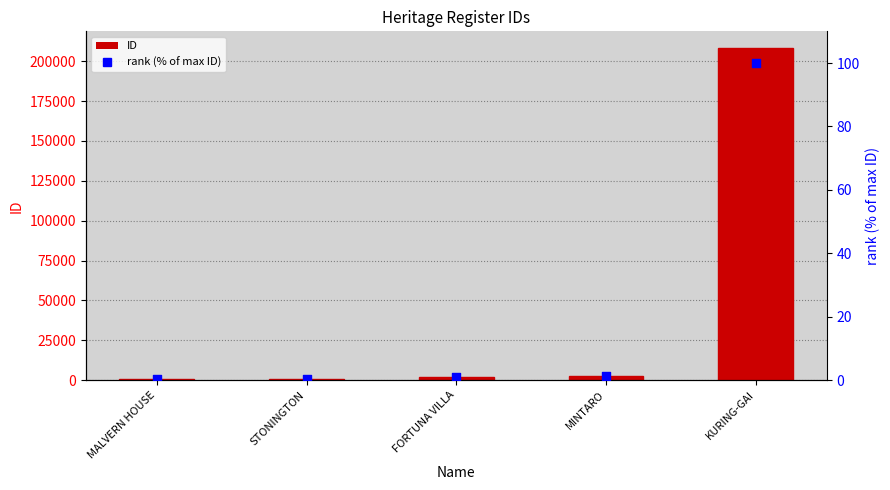

At which category is the sum across all series the highest?

KURING-GAI